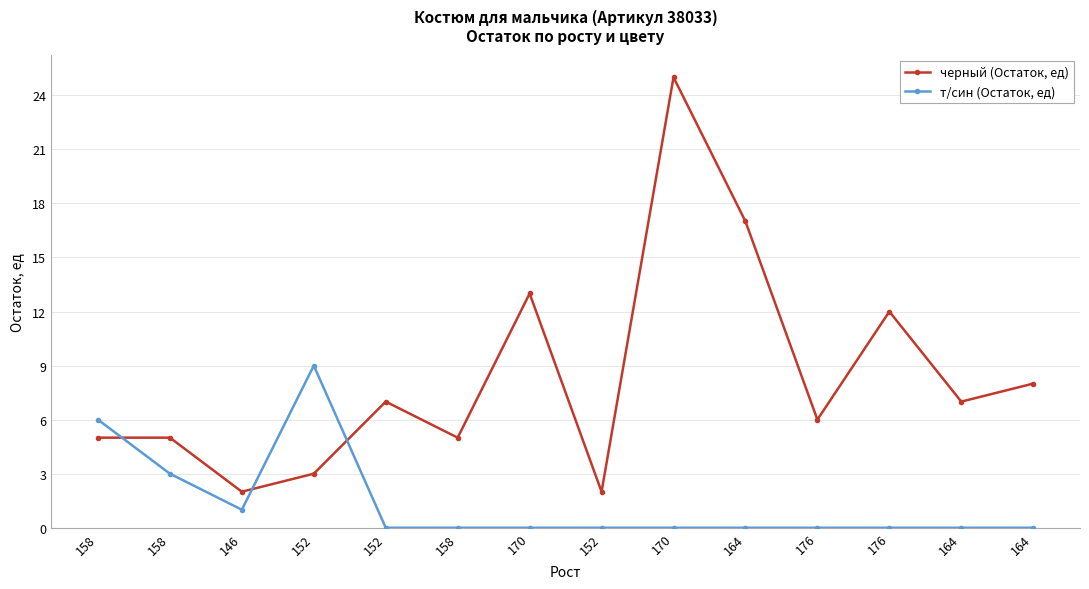

At which category does черный (Остаток, ед) reach its first local peak?

152